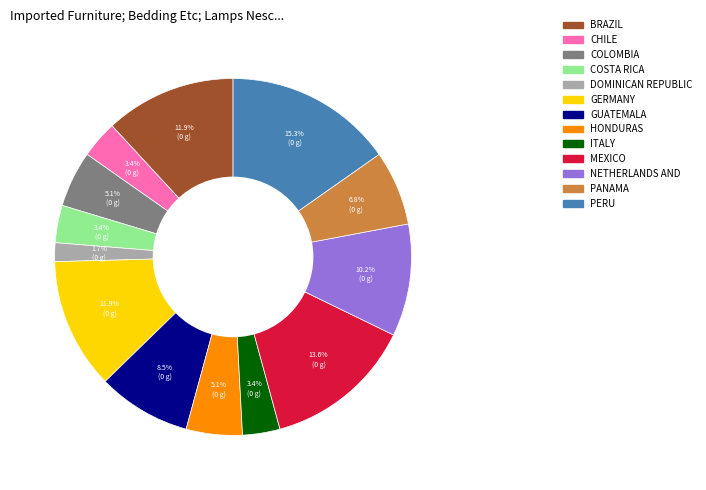

Does any single category account for the majority?

No